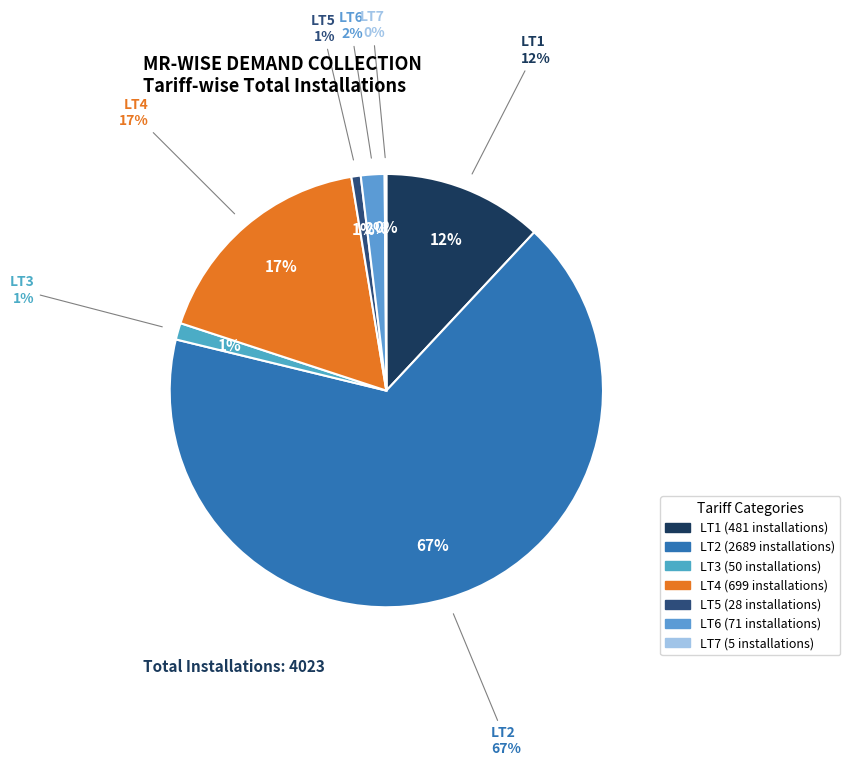

Count the number of slices in the pie.

7